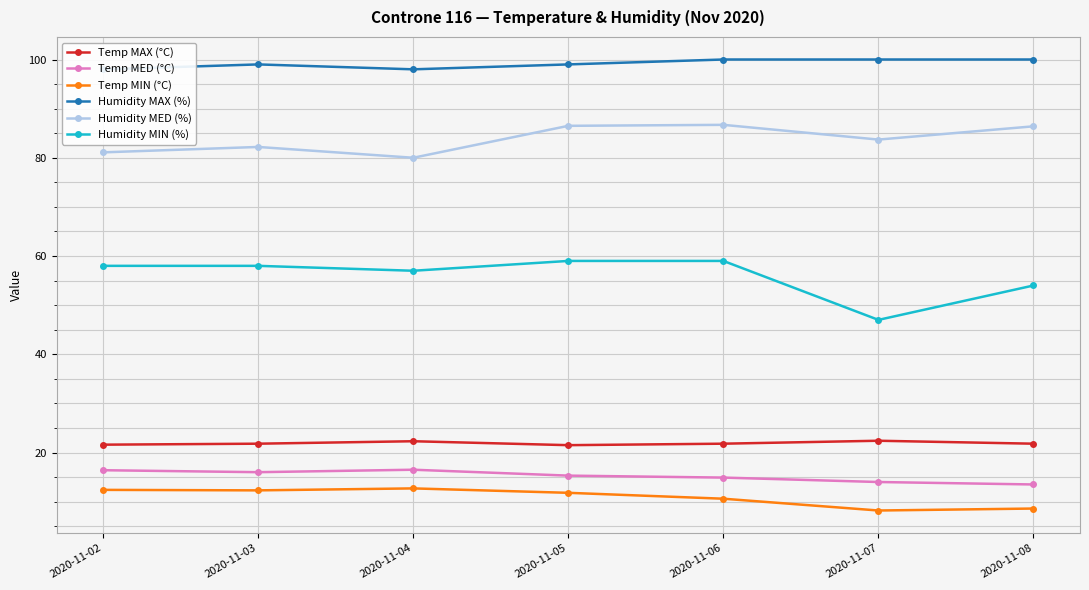

What is the average value of the Humidity MAX (%) series?

99.1